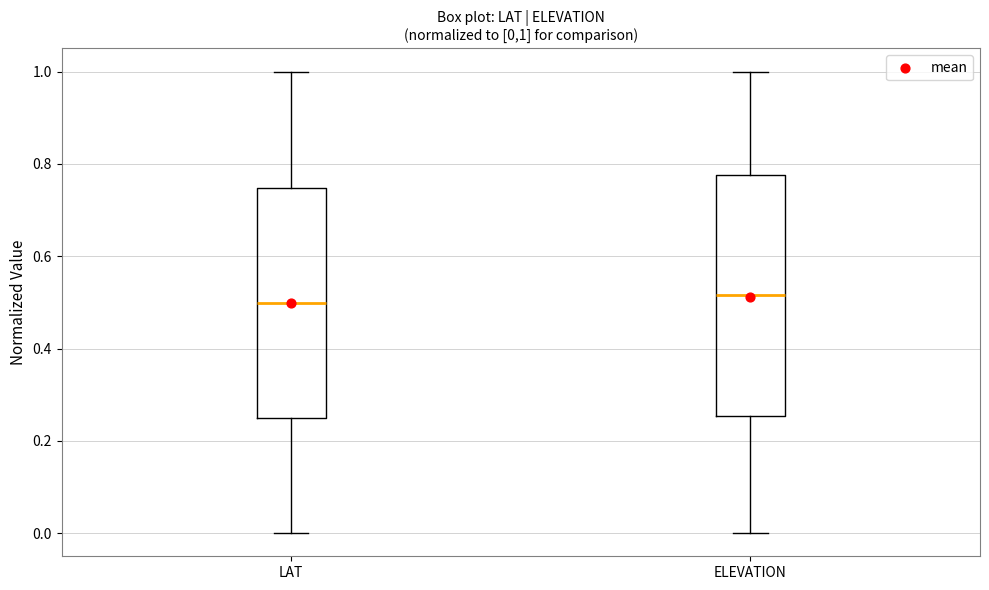

Which box is the tallest, from its lower edge to its upper edge?

ELEVATION